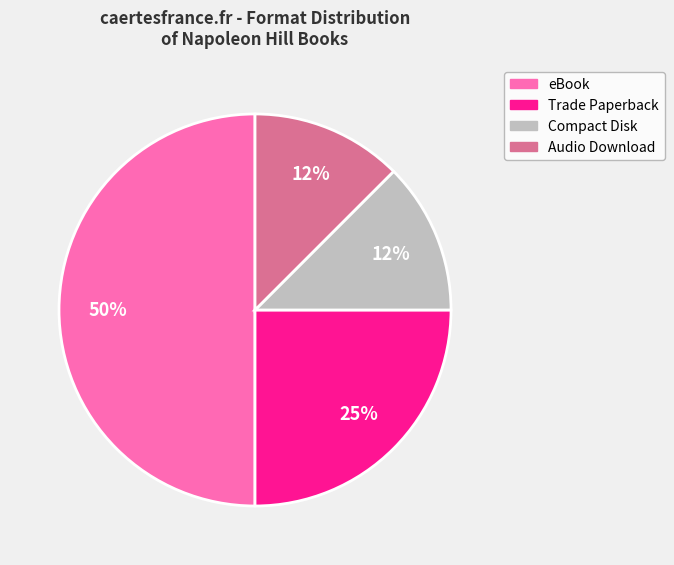

To the nearest percent, what is the average slice percentage?

25%